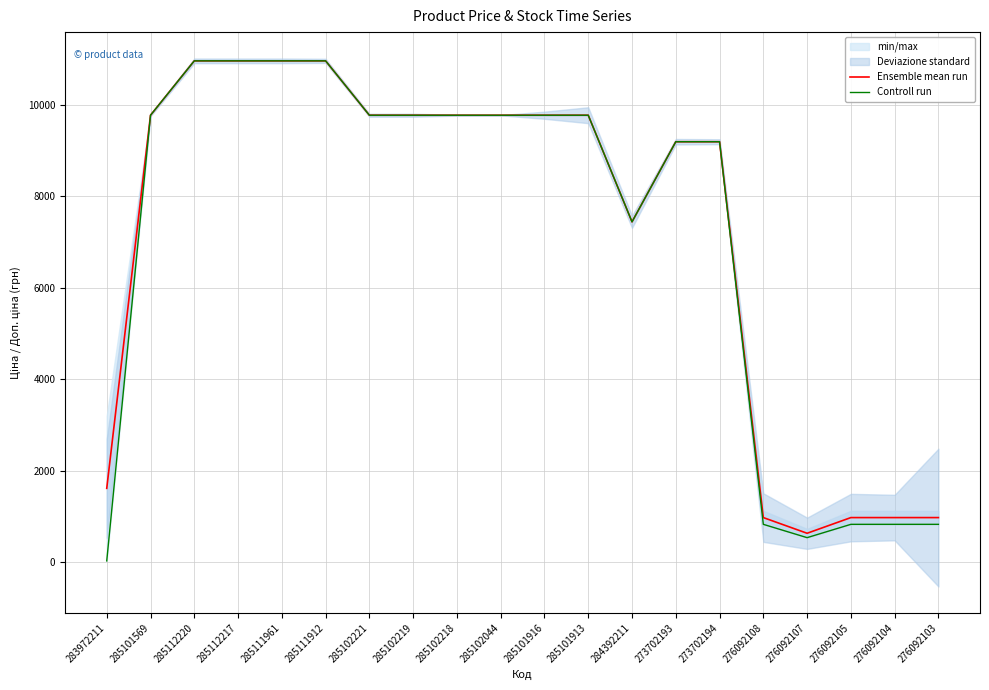

Does the chart have visible grid lines?

Yes